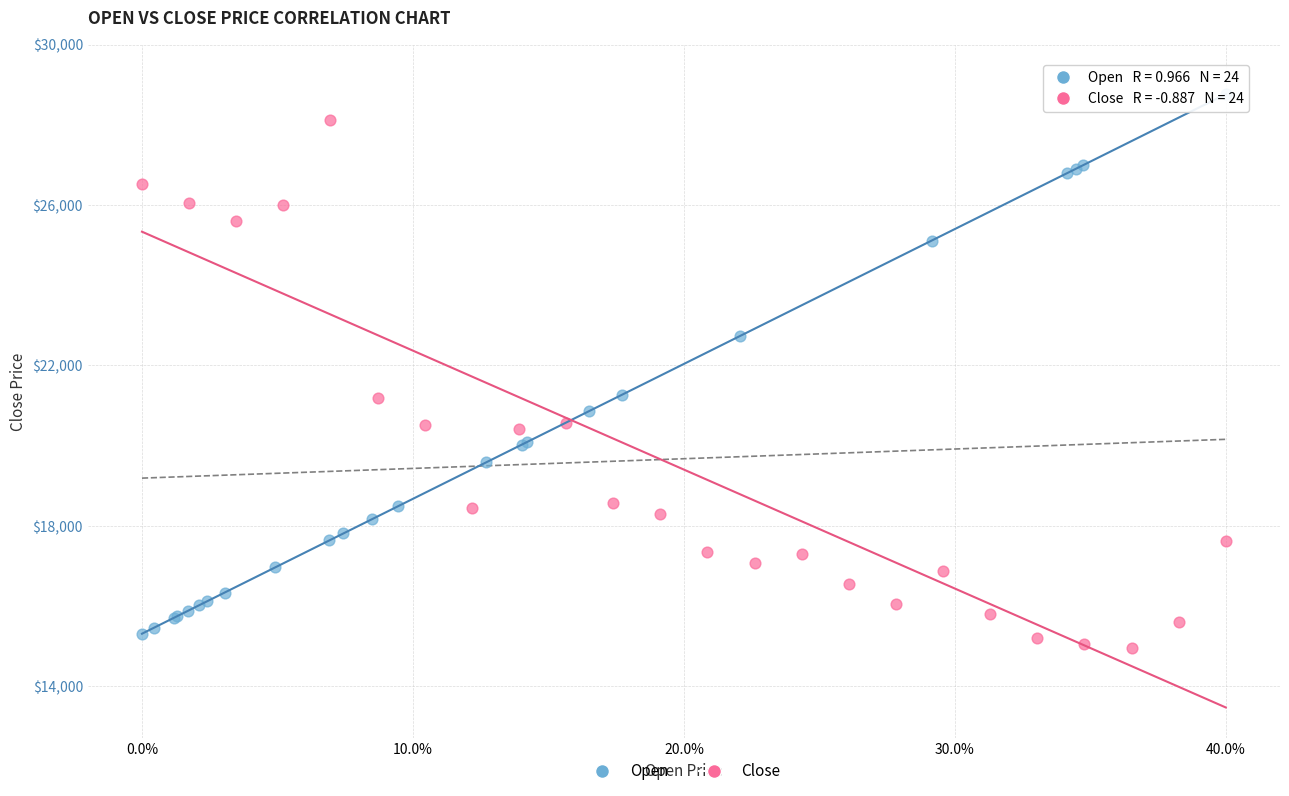

Which series contains the highest Y value?

Open